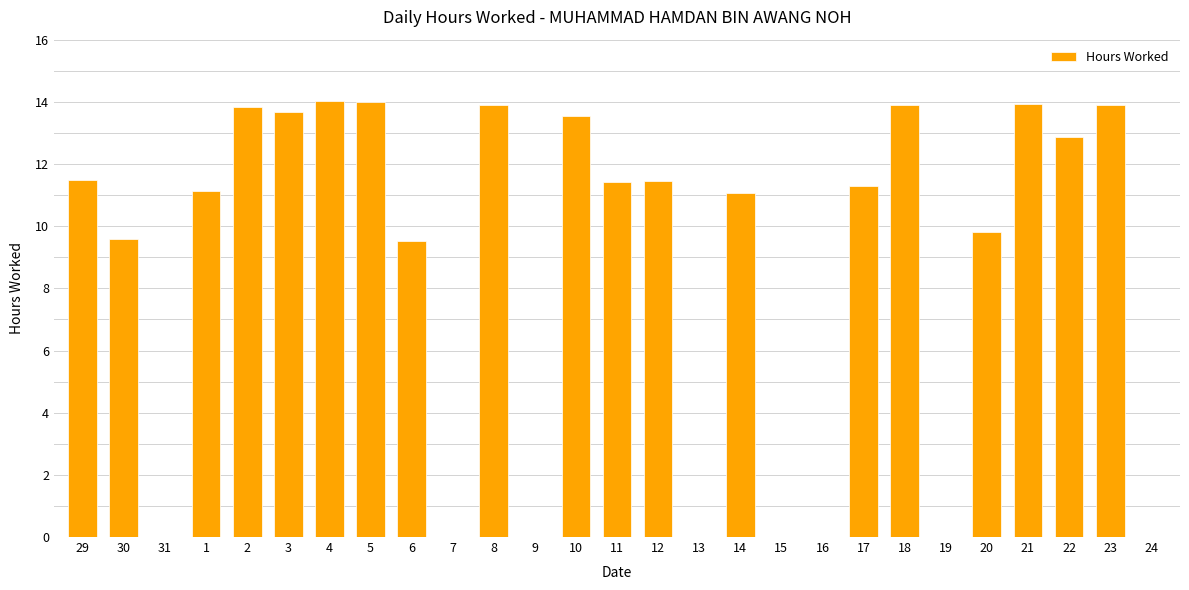

Between 31 and 4, which is larger?

4